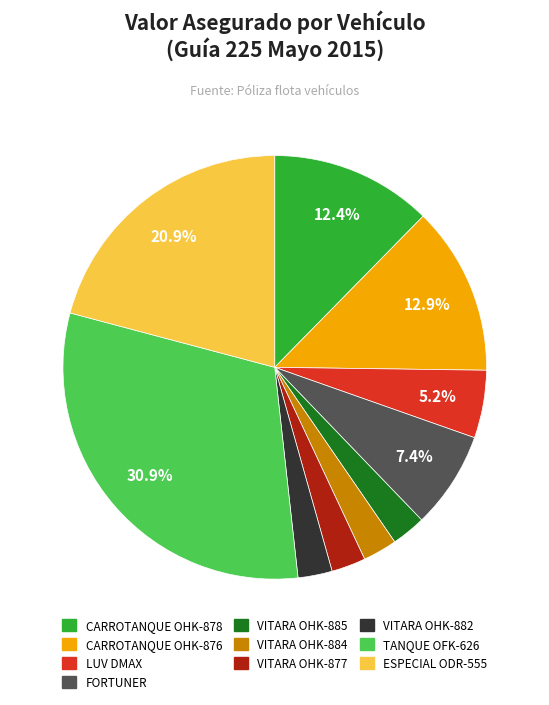

Does any single category account for the majority?

No